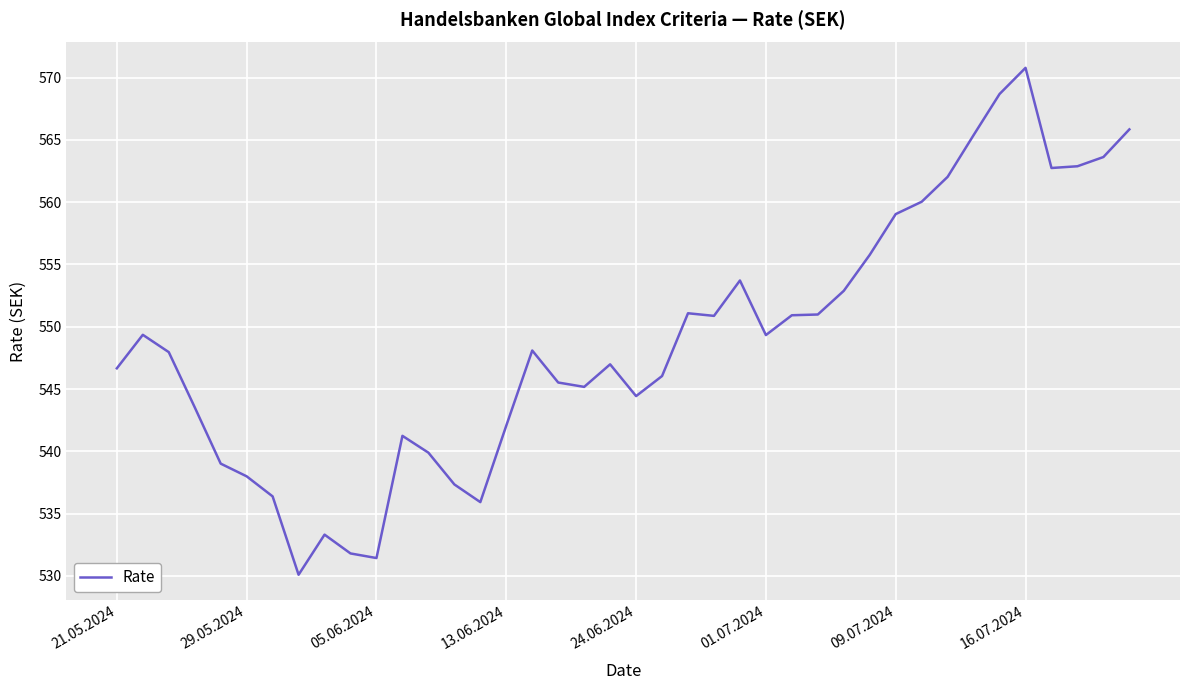

What is the difference between the maximum and minimum values?

40.7